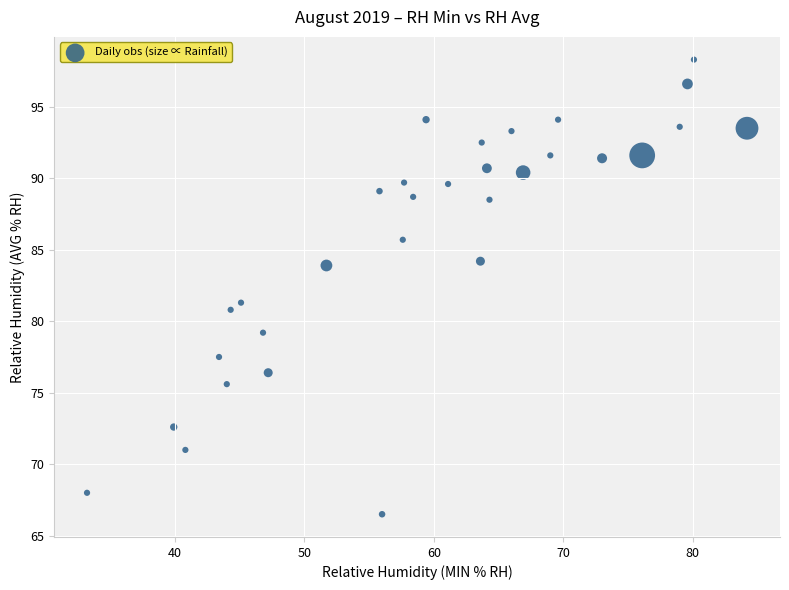

What Y value in the scatter plot is closest to 82?

81.3